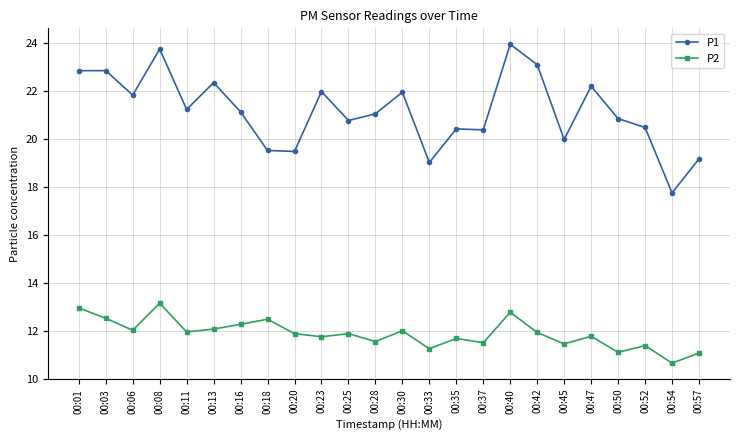

What are all the series names shown in the legend?

P1, P2